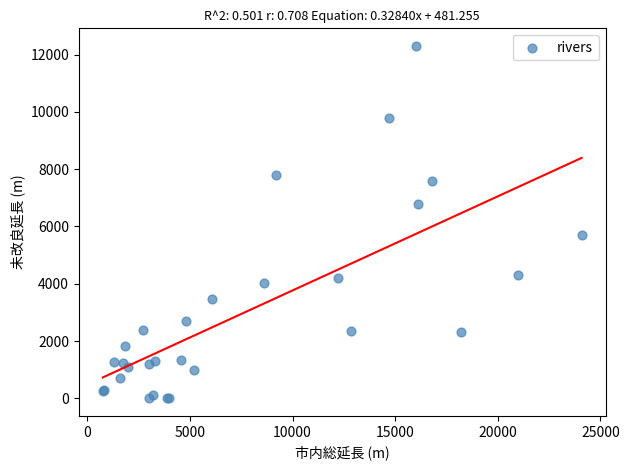

What Y value in the scatter plot is closest to 6150?

5690